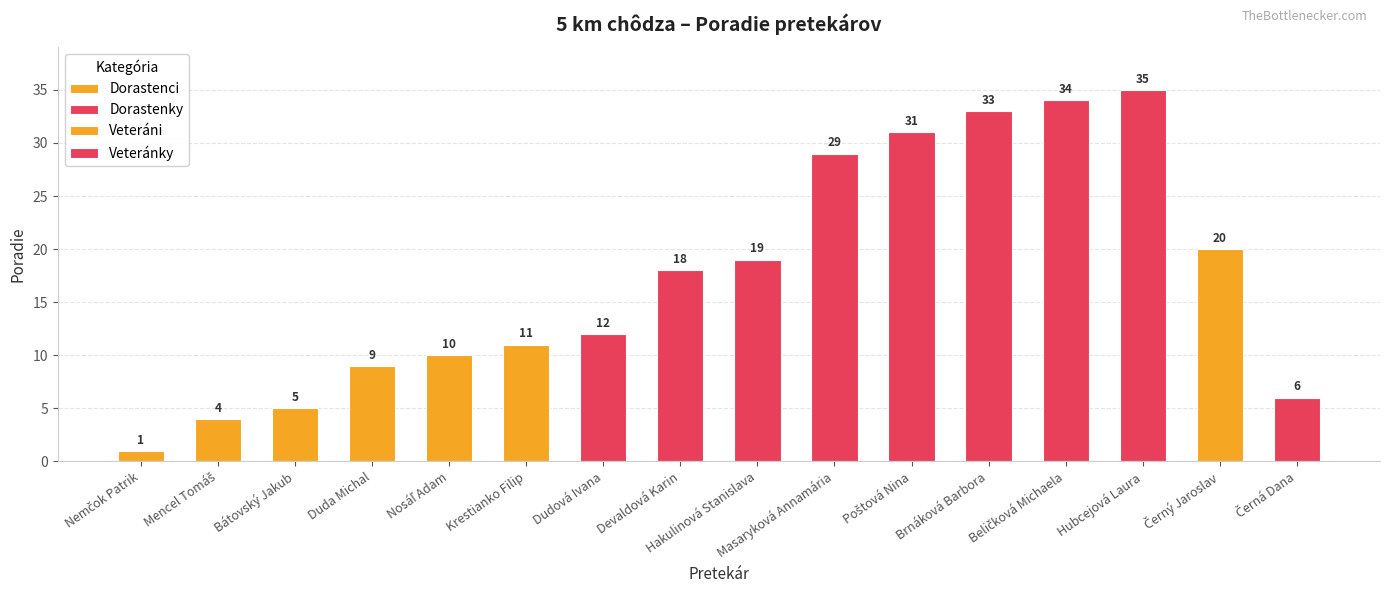

What is the sum of all values?

277